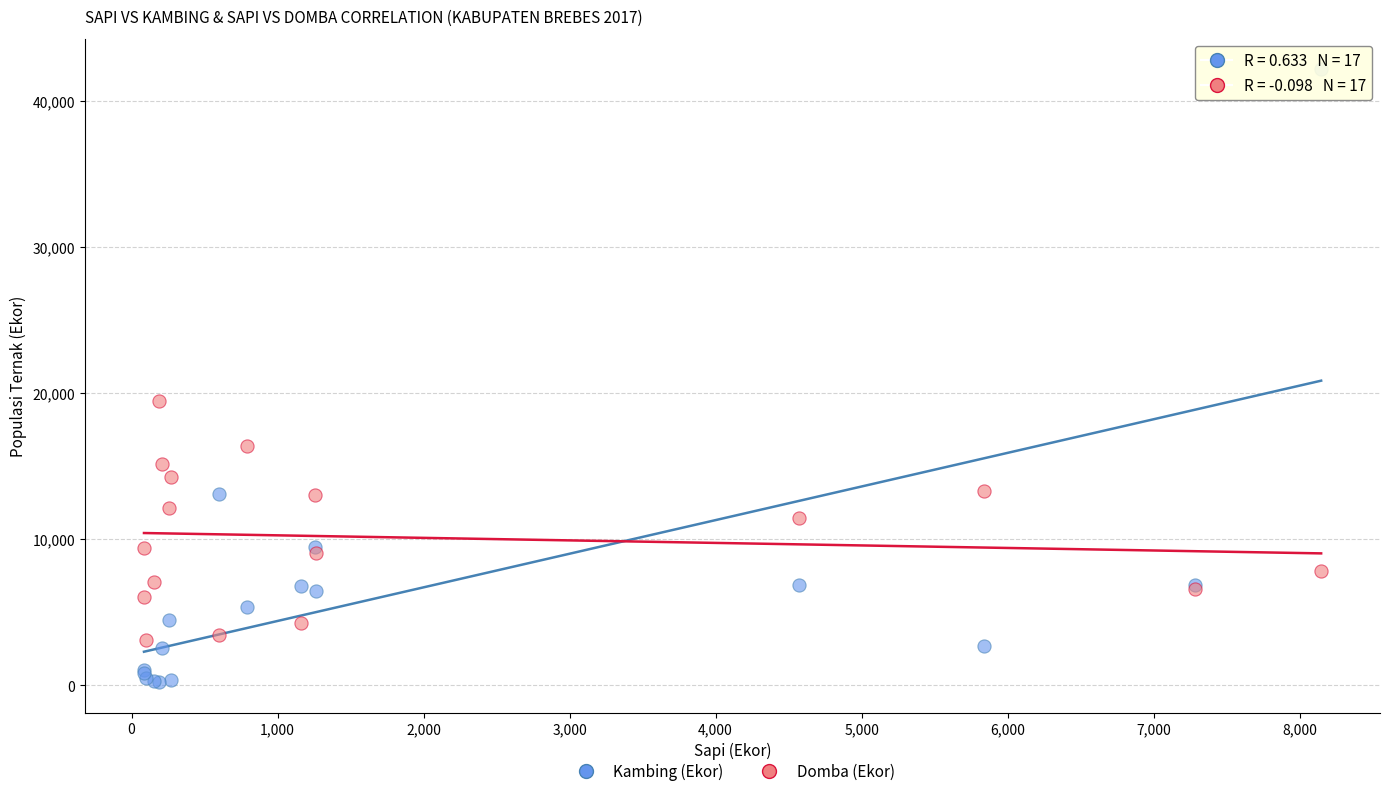

Which series contains the highest Y value?

Kambing (Ekor)